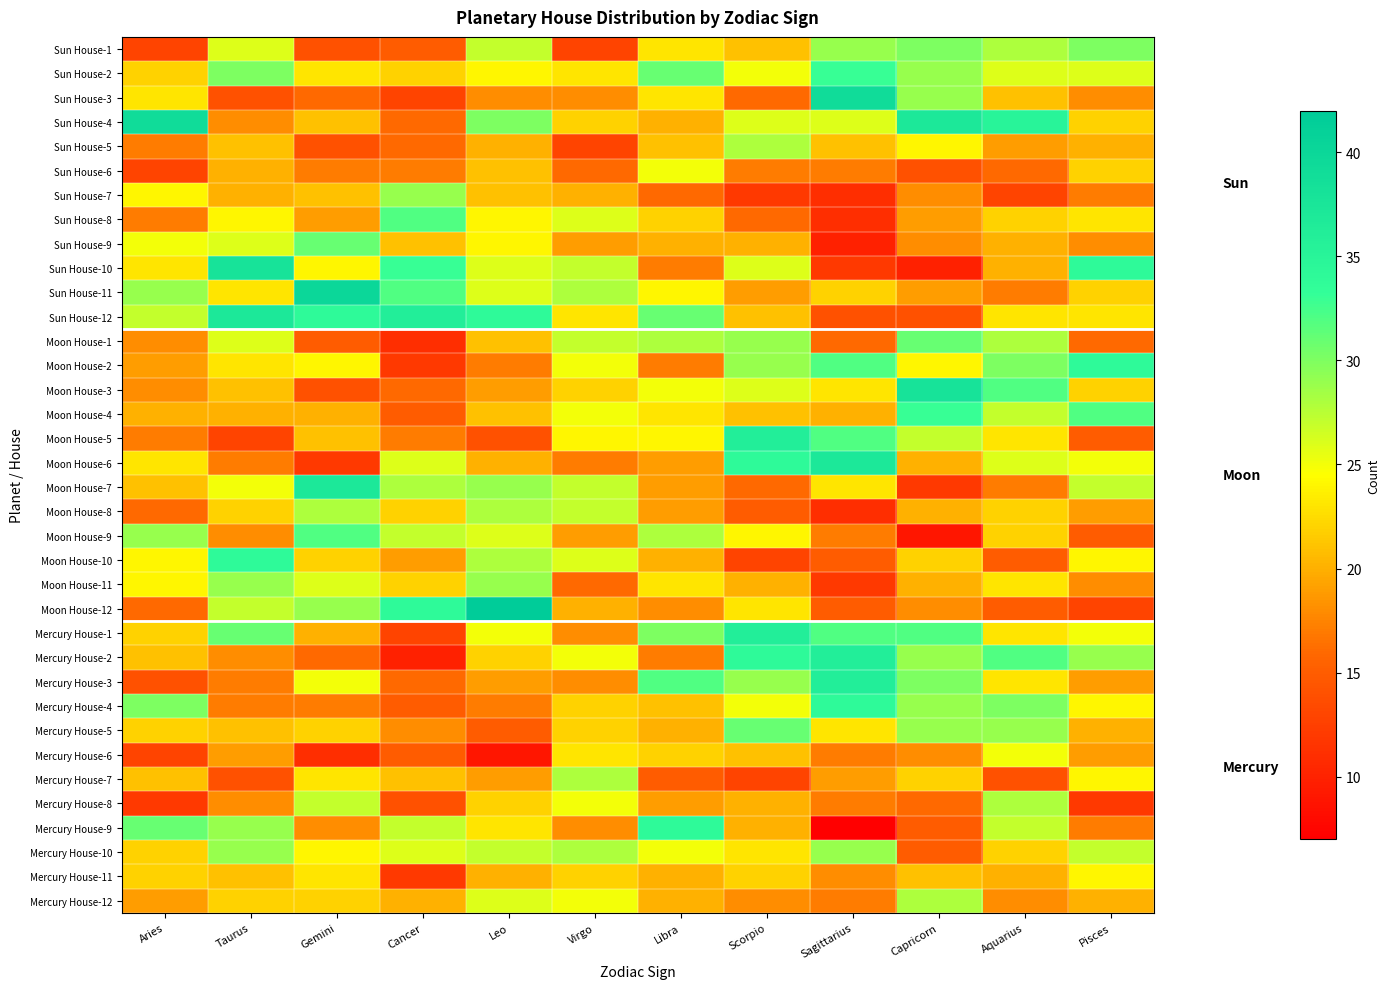

At Pisces, list the series in order from smallest to largest.

Mercury House-8, Moon House-12, Moon House-5, Moon House-9, Moon House-1, Sun House-7, Mercury House-9, Sun House-3, Sun House-9, Moon House-11, Moon House-8, Mercury House-3, Mercury House-6, Sun House-5, Mercury House-5, Mercury House-12, Sun House-4, Sun House-6, Sun House-11, Moon House-3, Sun House-8, Sun House-12, Moon House-10, Mercury House-4, Mercury House-7, Mercury House-11, Moon House-6, Mercury House-1, Sun House-2, Moon House-7, Mercury House-10, Mercury House-2, Sun House-1, Moon House-4, Sun House-10, Moon House-2